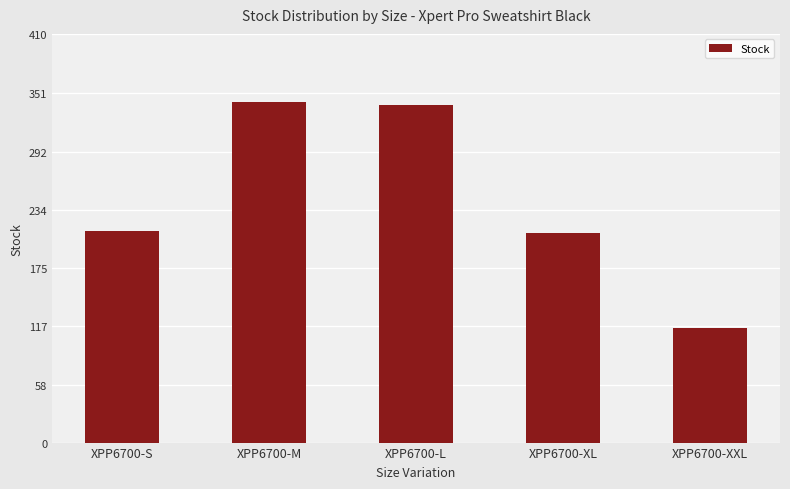

What is the smallest value displayed?

115